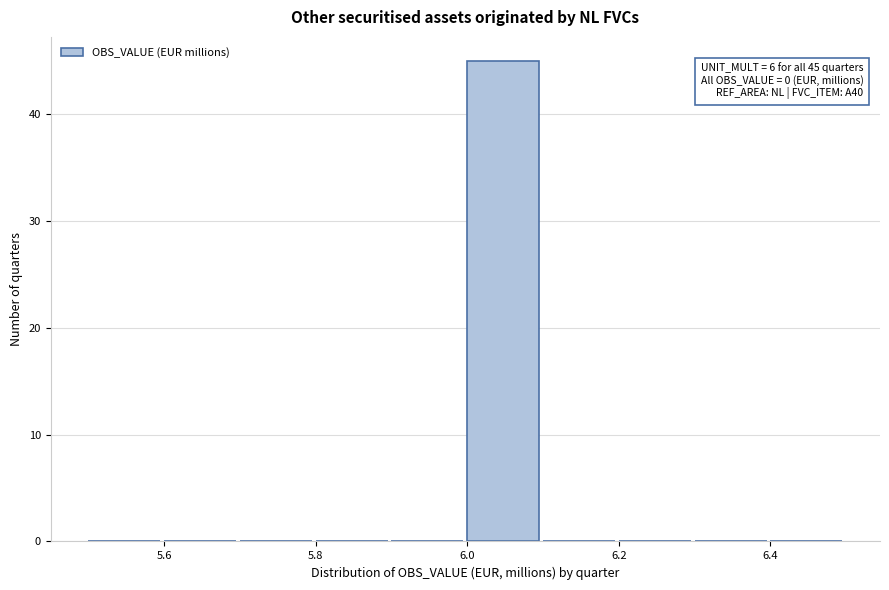

Over which range of the x-axis is the bar tallest?

6.0 to 6.1